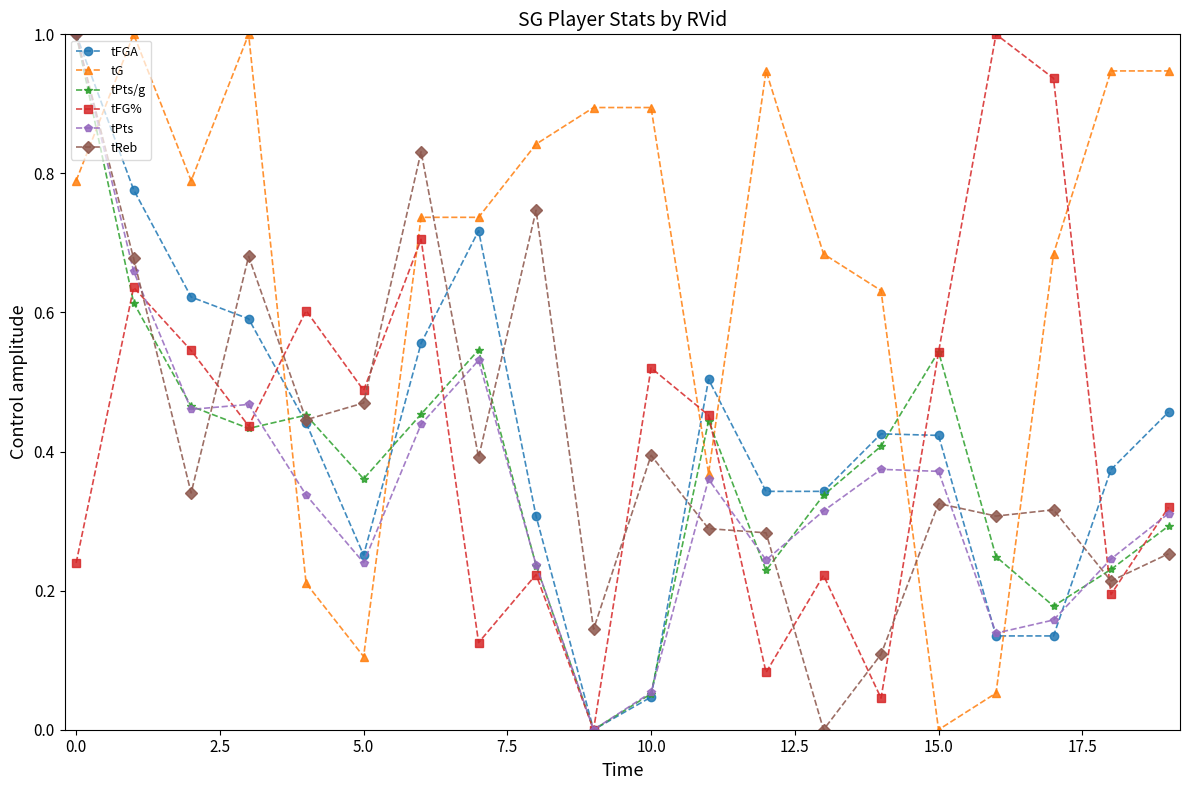

What is the highest value of the tG series?

1.0